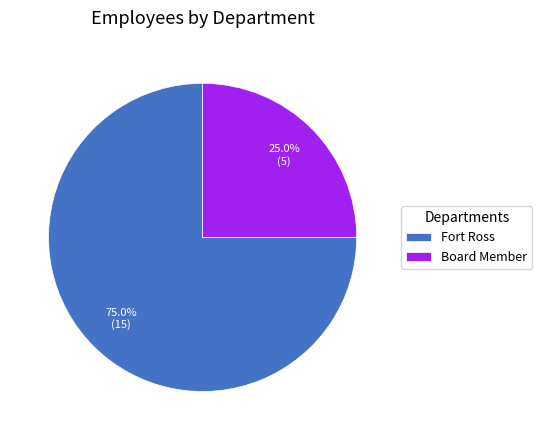

Which category has the smallest portion of the pie?

Board Member